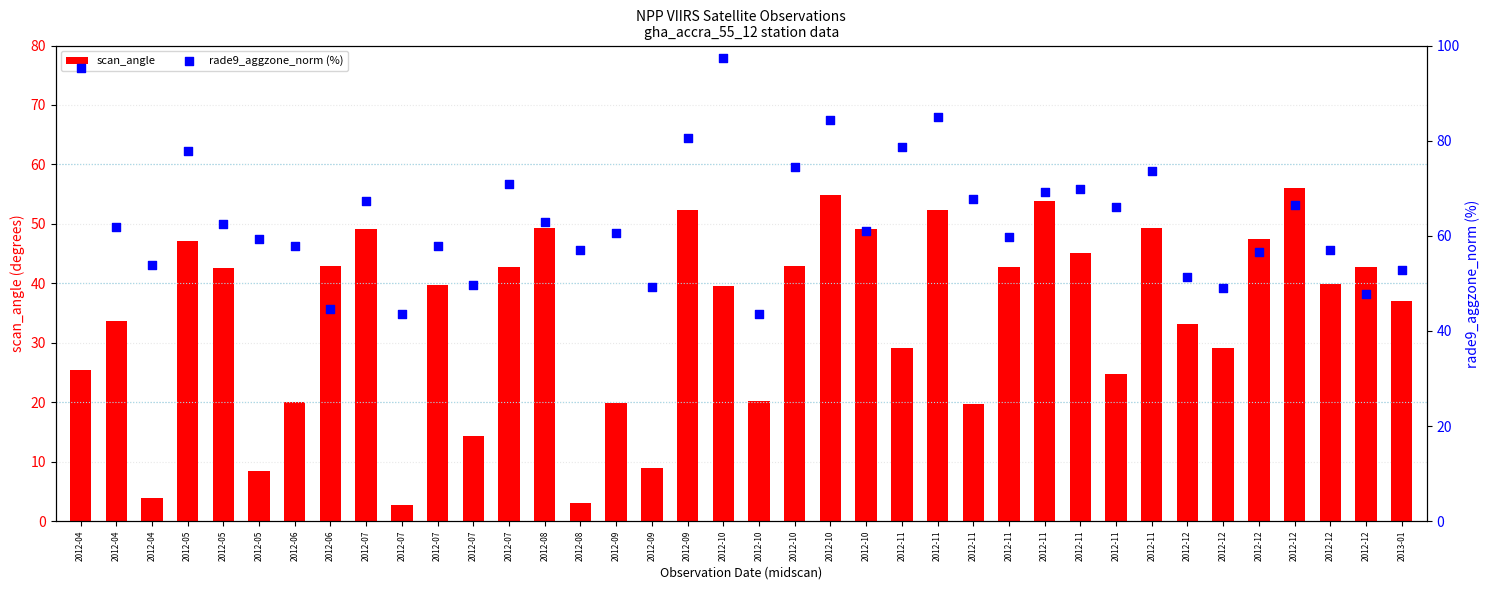

What are all the series names shown in the legend?

scan_angle, rade9_aggzone_norm (%)